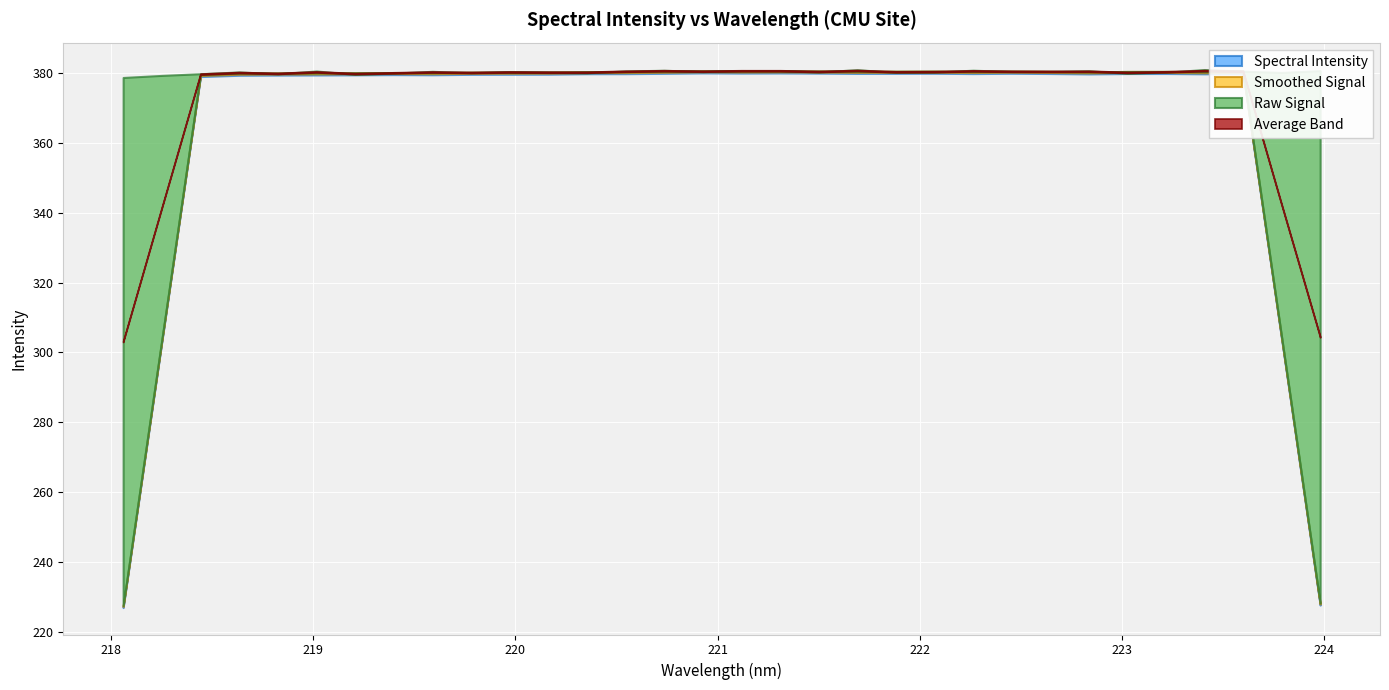

Where is the first local minimum?

218.8244